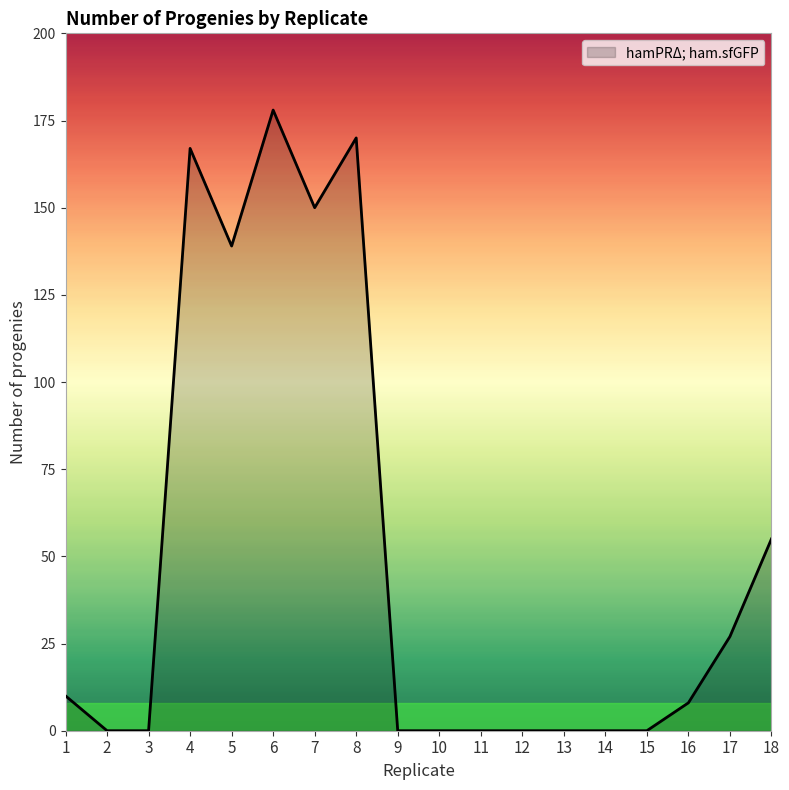

What is the difference between the maximum and minimum values?

178